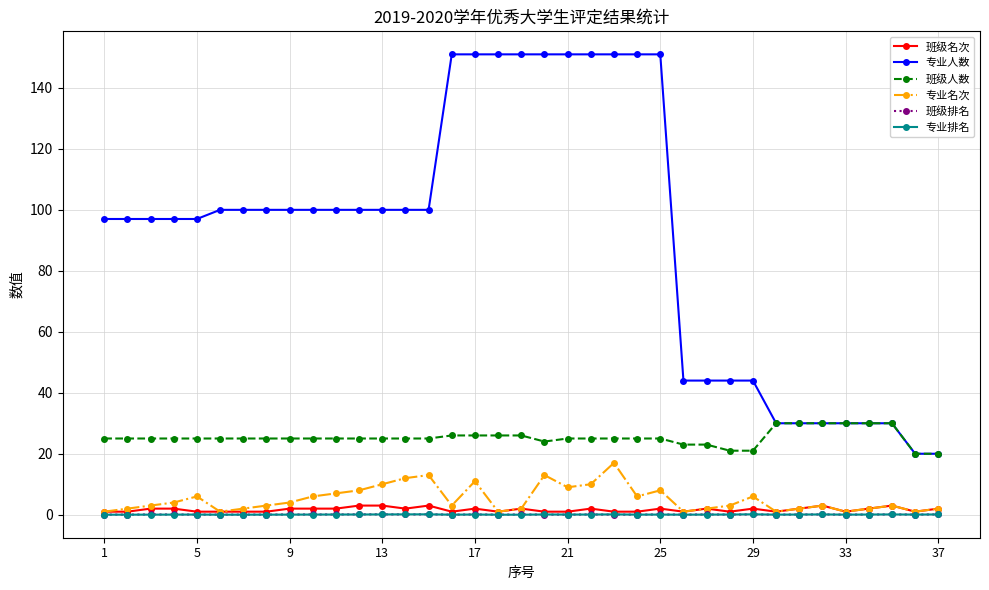

What is the maximum value shown in the chart?

151.0